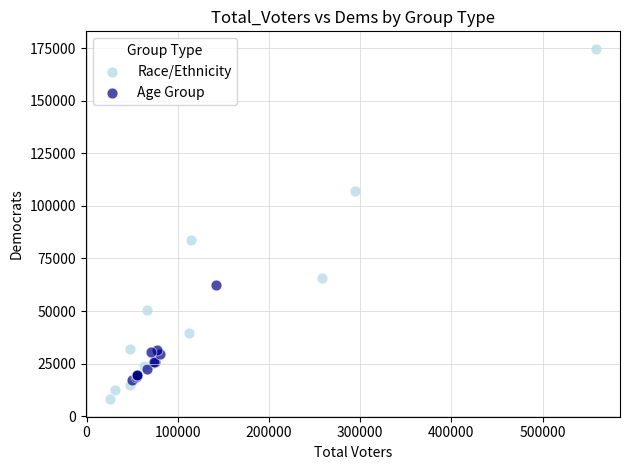

What are all the series names shown in the legend?

Race/Ethnicity, Age Group